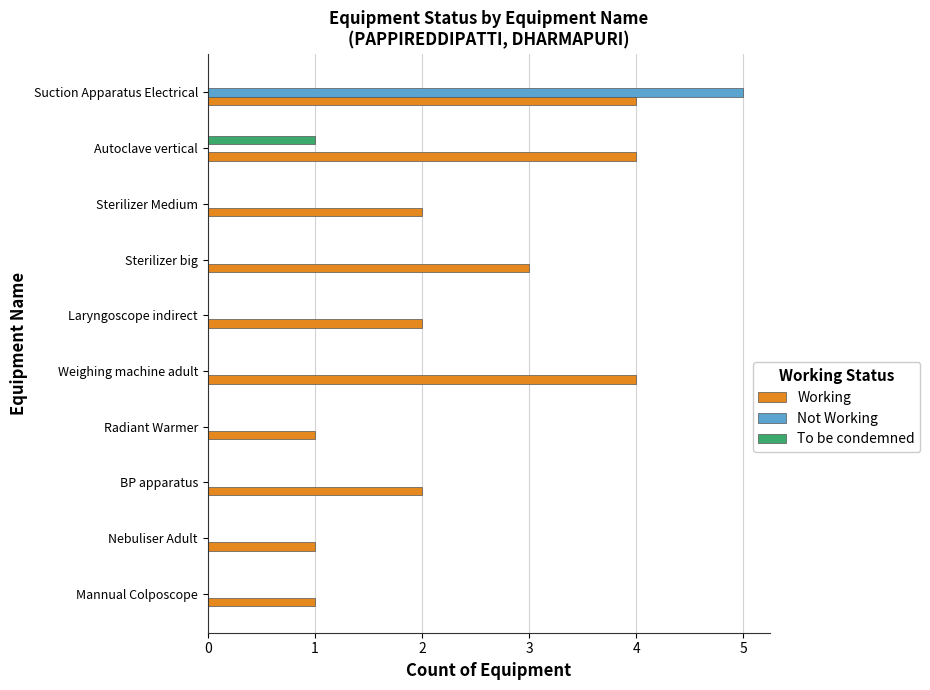

True or false: To be condemned has a value of 0 at BP apparatus.

True